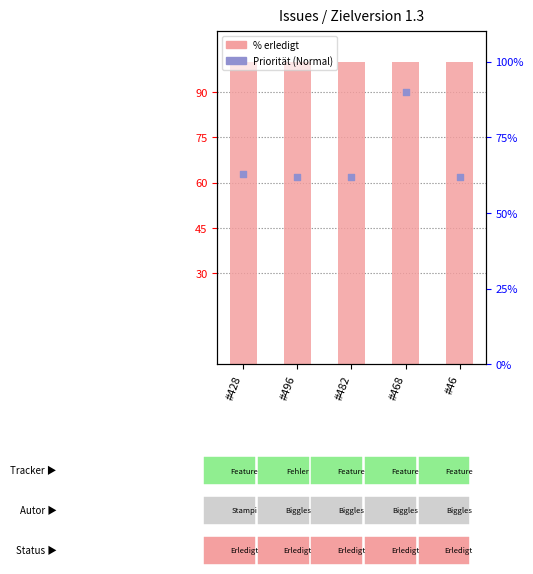

At which category is the sum across all series the highest?

#468